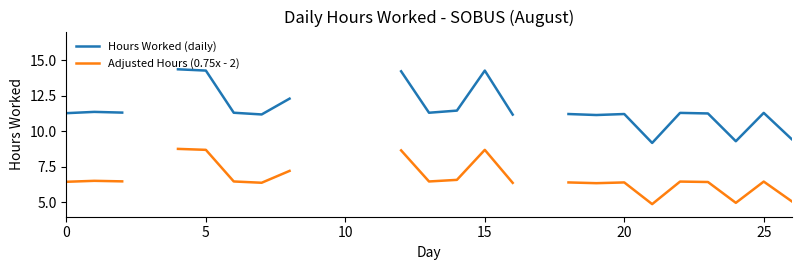

What is the total value across all series at 26?

14.5